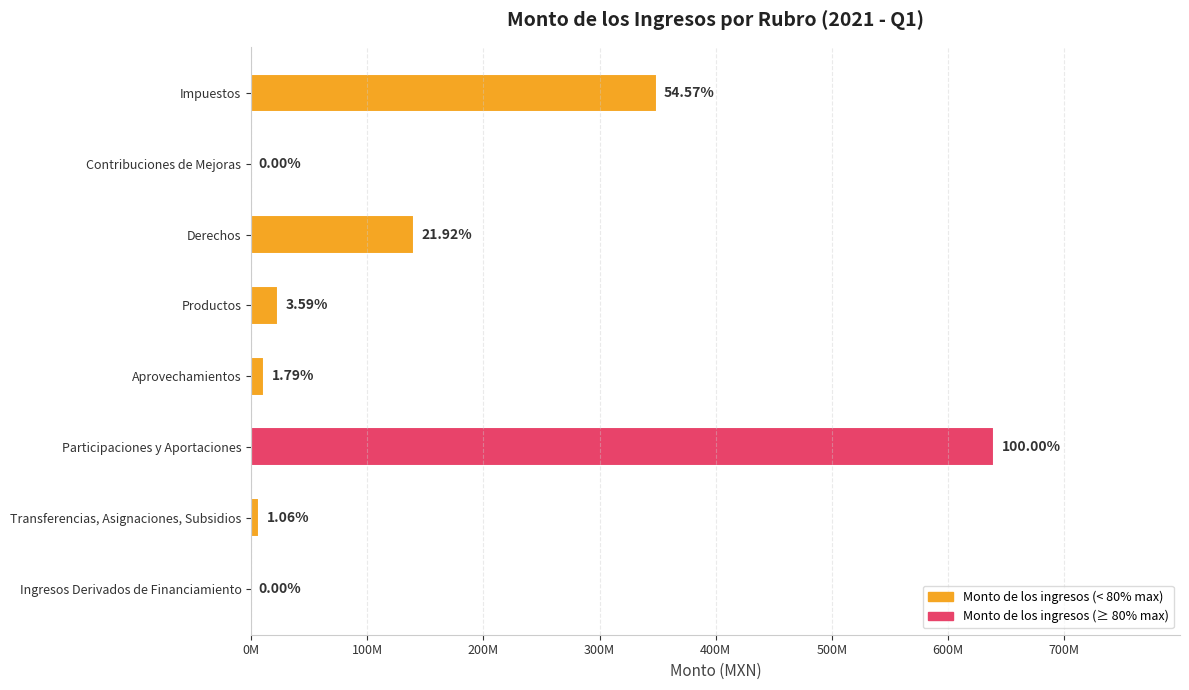

Are the bars horizontal?

Yes